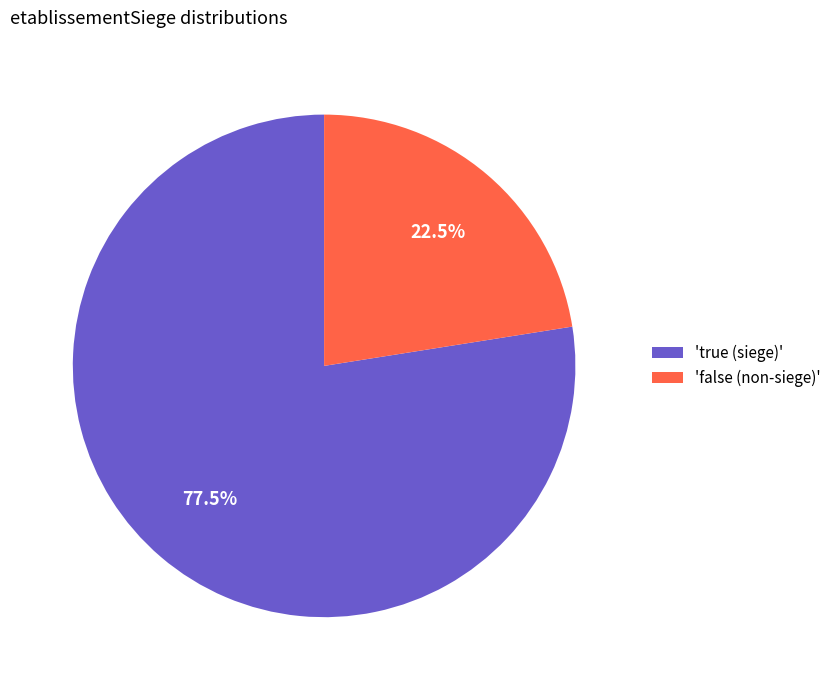

Approximately how many times larger is the value at 'false (non-siege)' compared to 'true (siege)'?

0.3